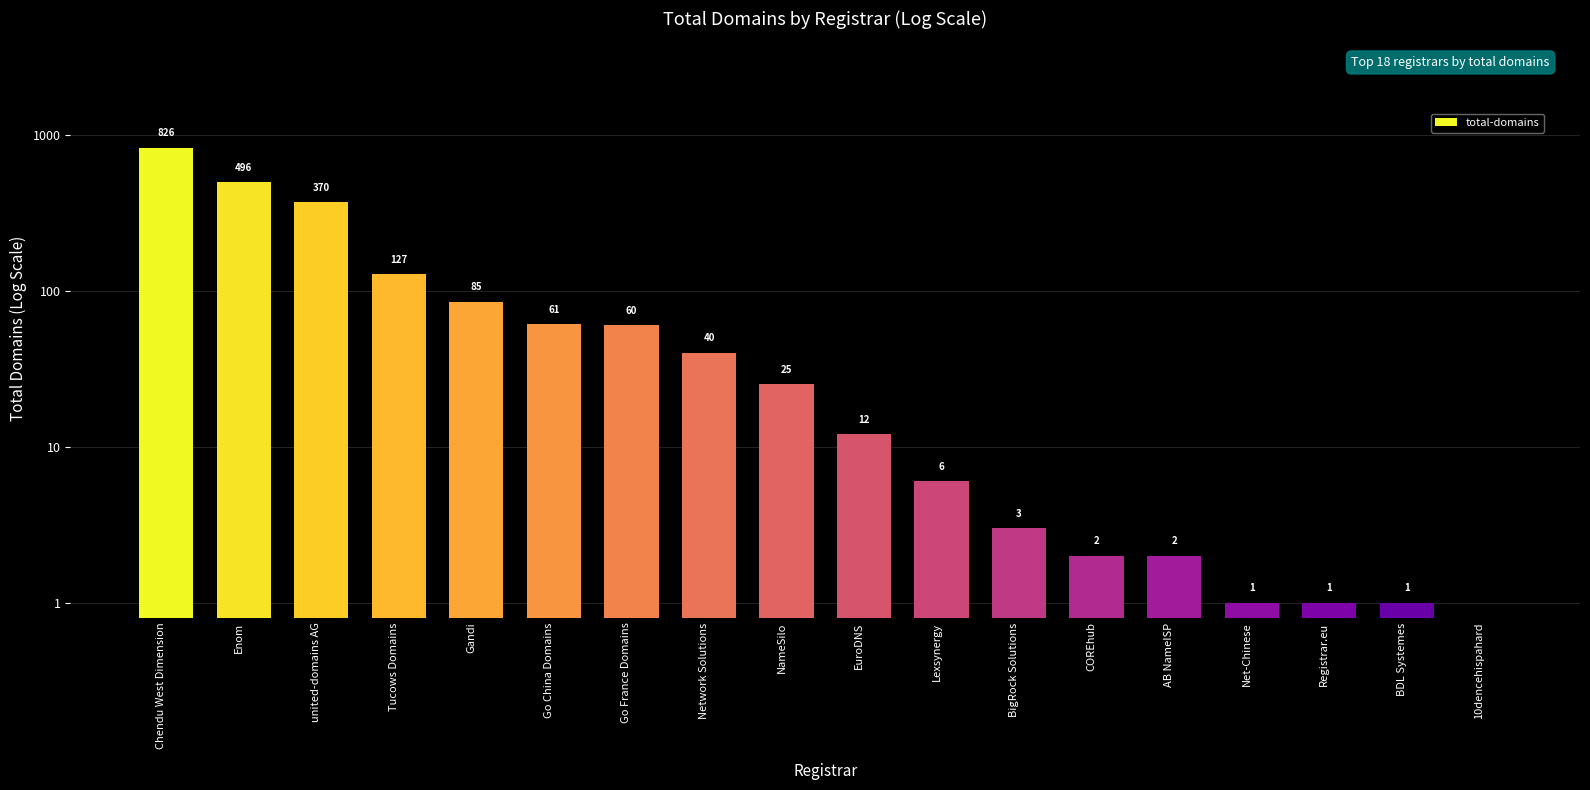

What is the ratio of the value at Chendu West Dimension to the value at COREhub?

413.0